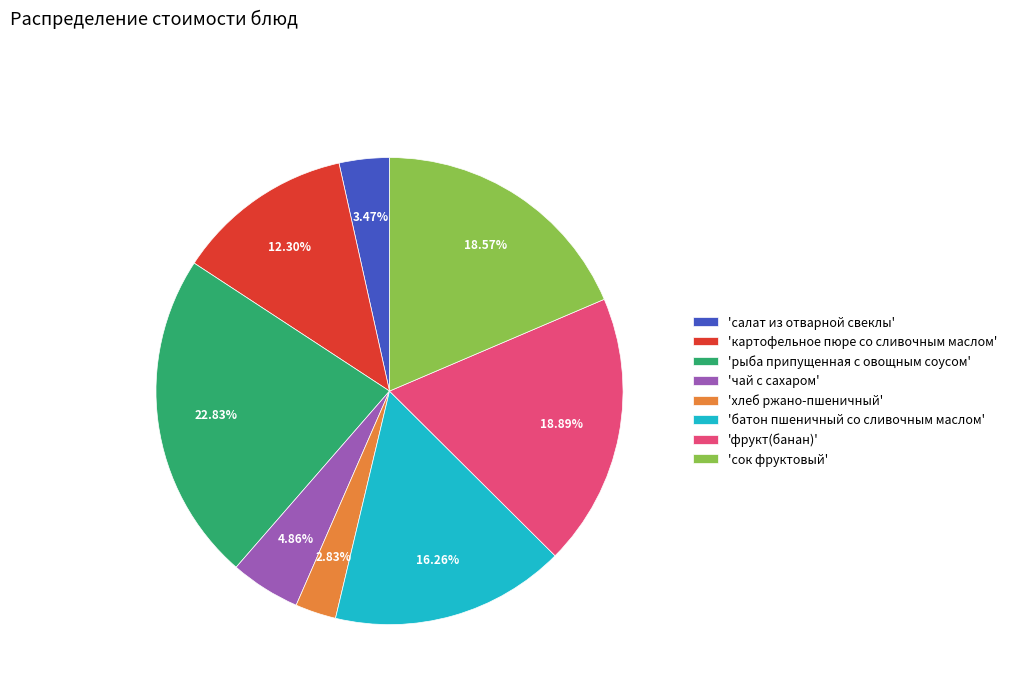

How many segments does this pie chart have?

8